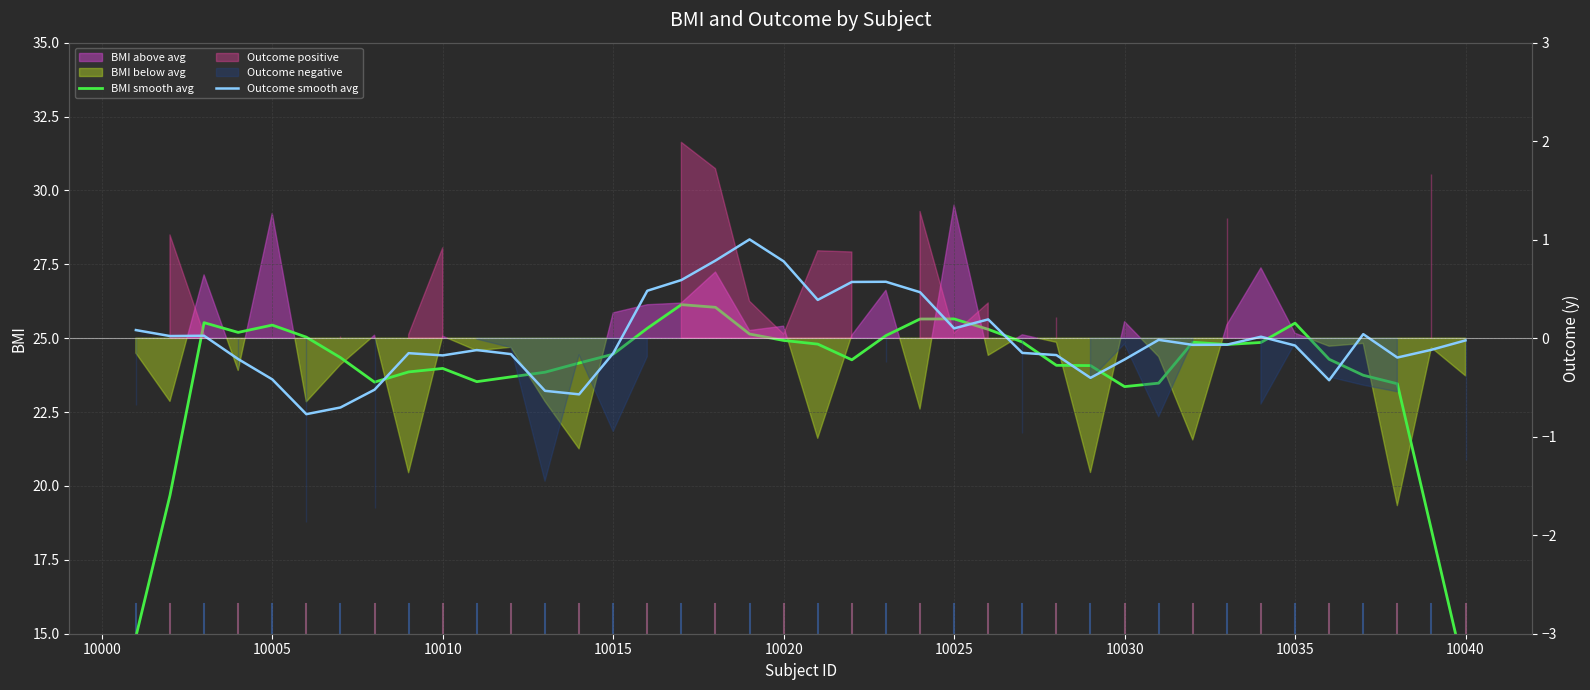

Which series has the largest total across all categories?

BMI smooth avg